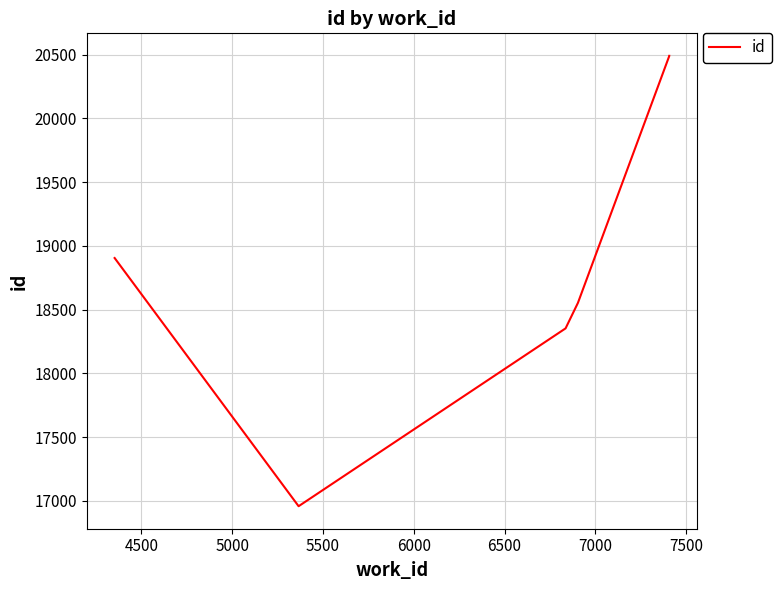

Does the chart have visible grid lines?

Yes